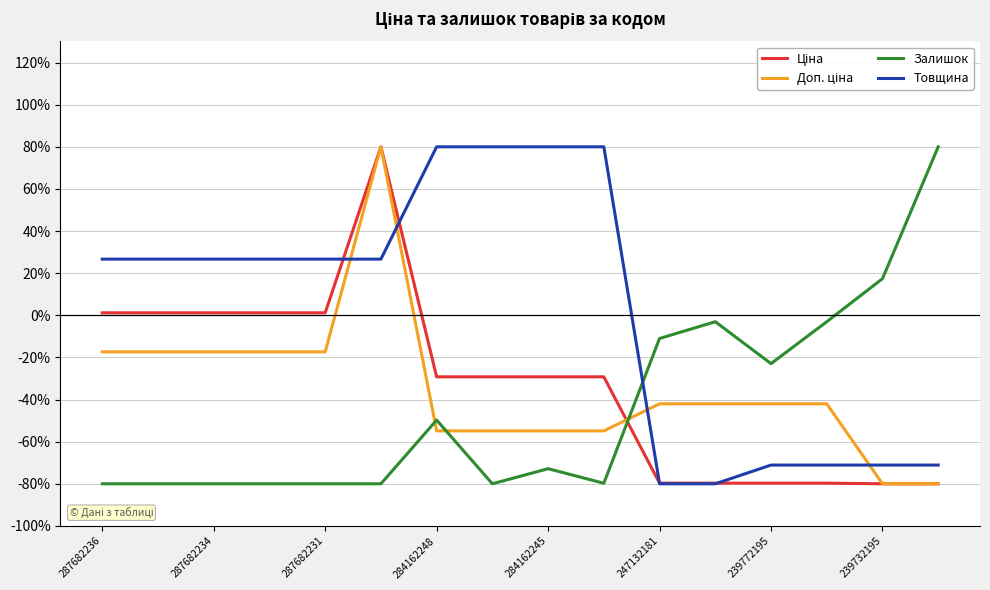

Which series has the largest total across all categories?

Товщина